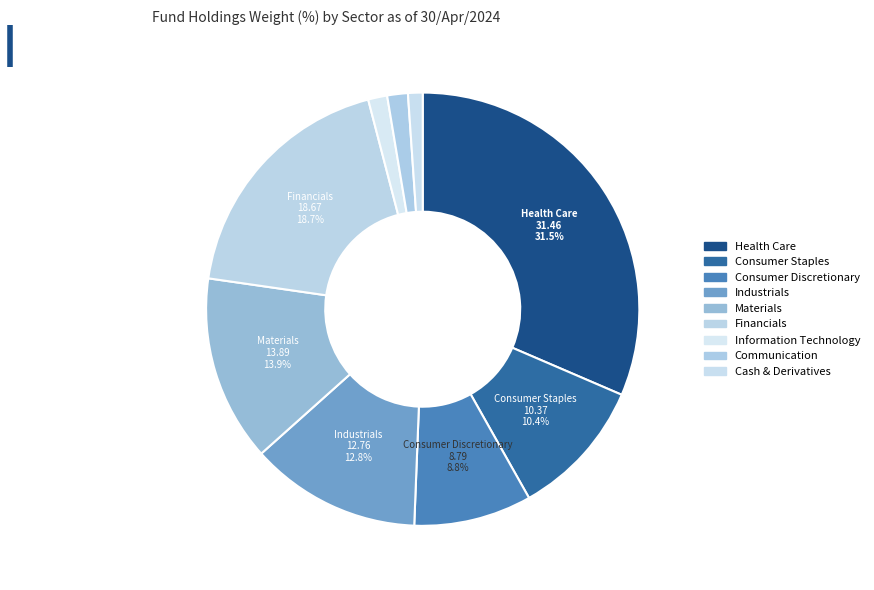

How many segments does this pie chart have?

9